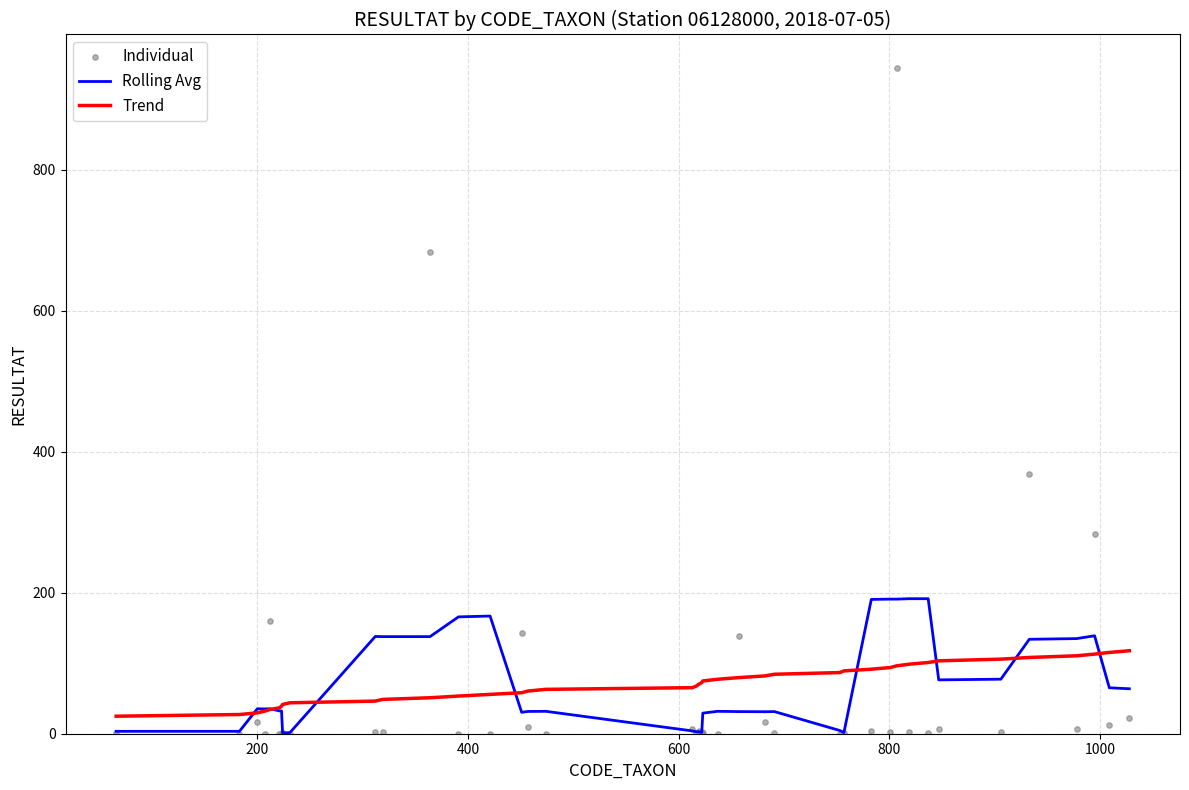

Which series contains the lowest Y value?

Individual